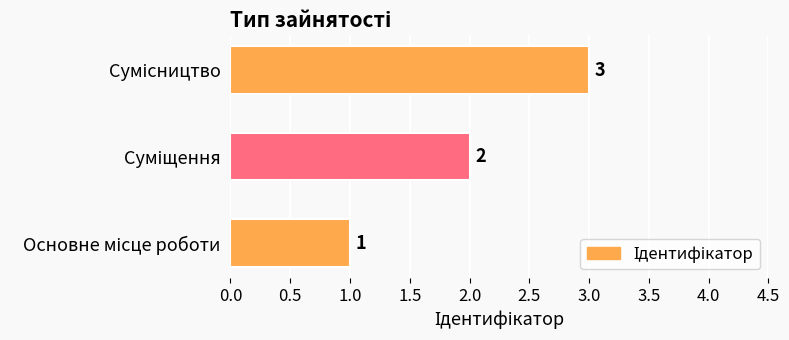

What is the maximum value shown in the chart?

3